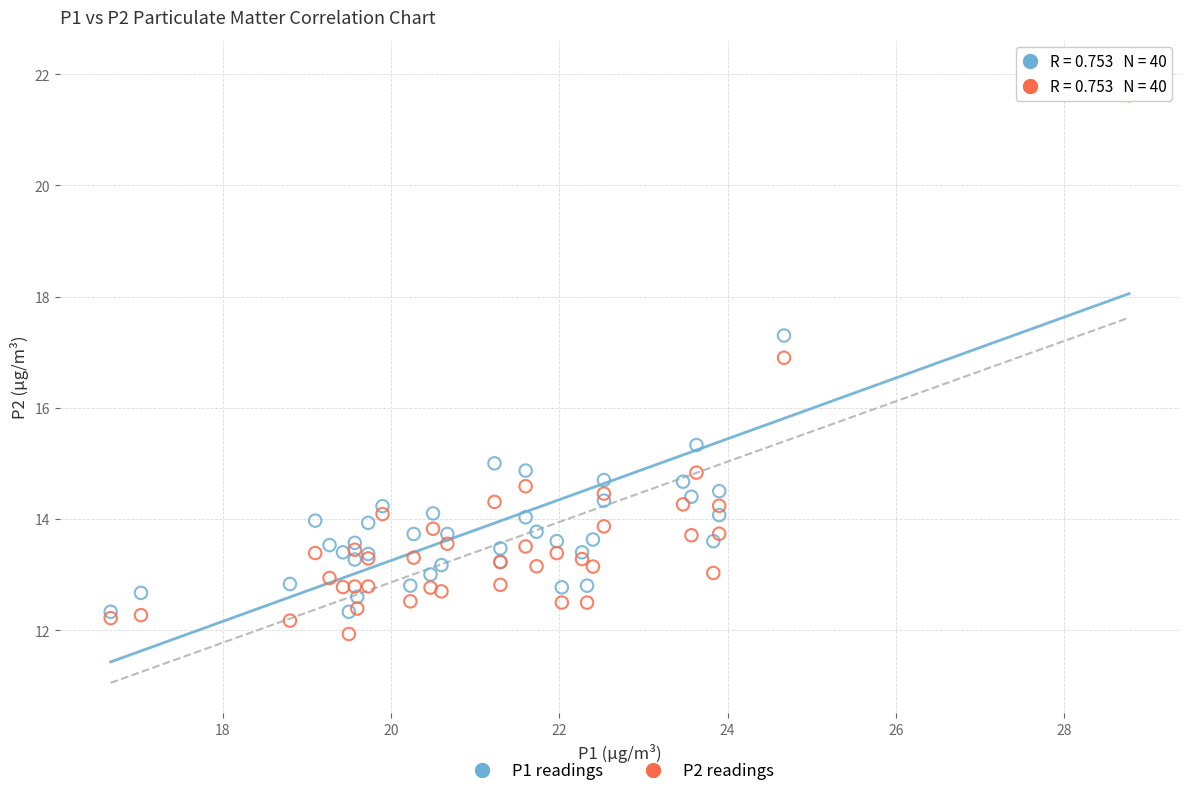

In the P2 readings series, what Y value is closest to 16?

16.9